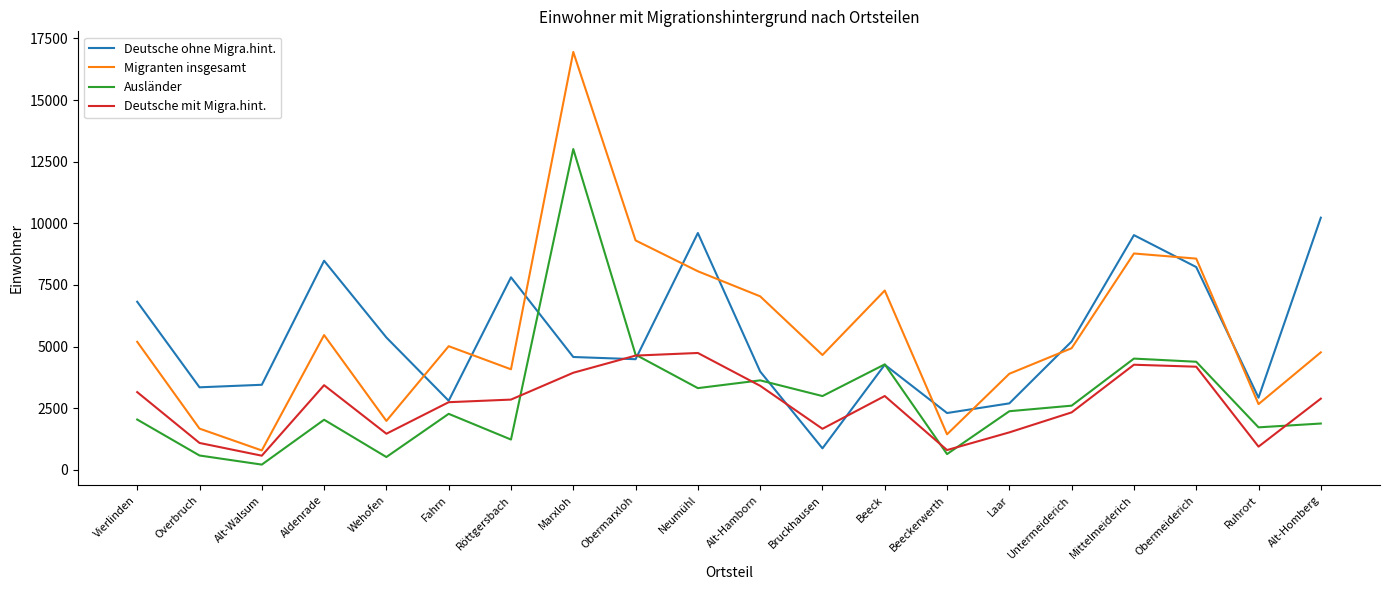

Is the value of Migranten insgesamt at Obermeiderich greater than the value of Deutsche ohne Migra.hint. at Wehofen?

Yes